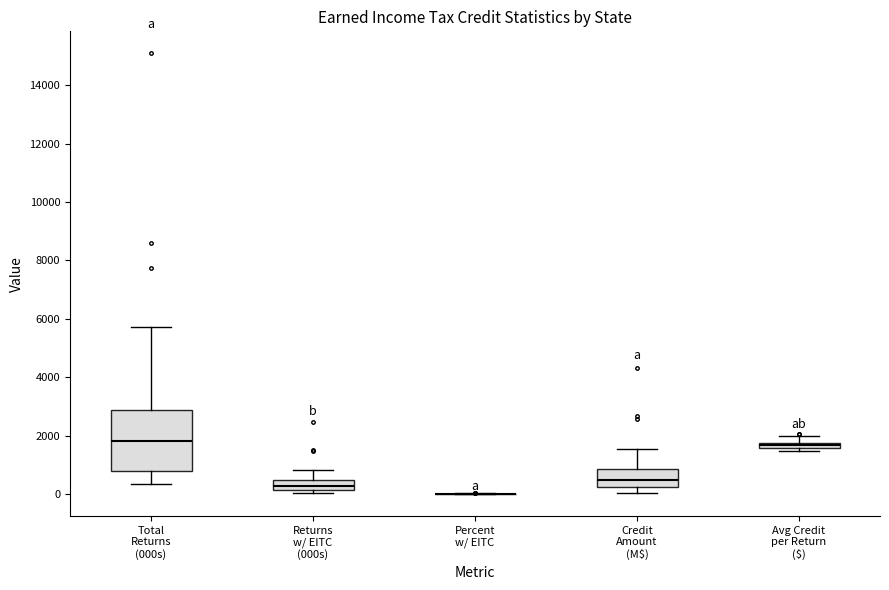

Which box is the tallest, from its lower edge to its upper edge?

Total Returns (000s)